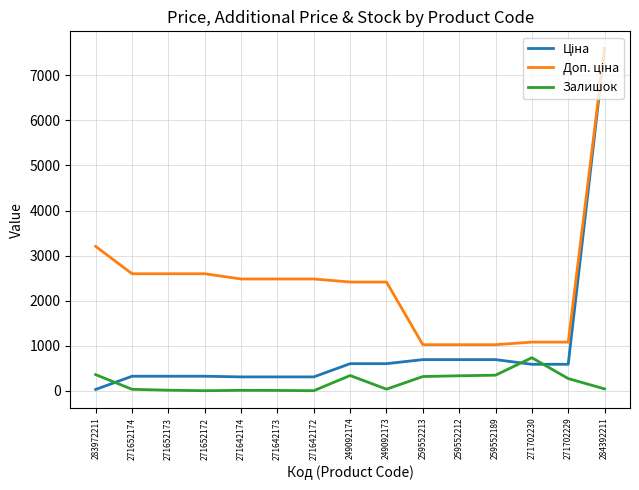

What is the minimum value shown in the chart?

4.0